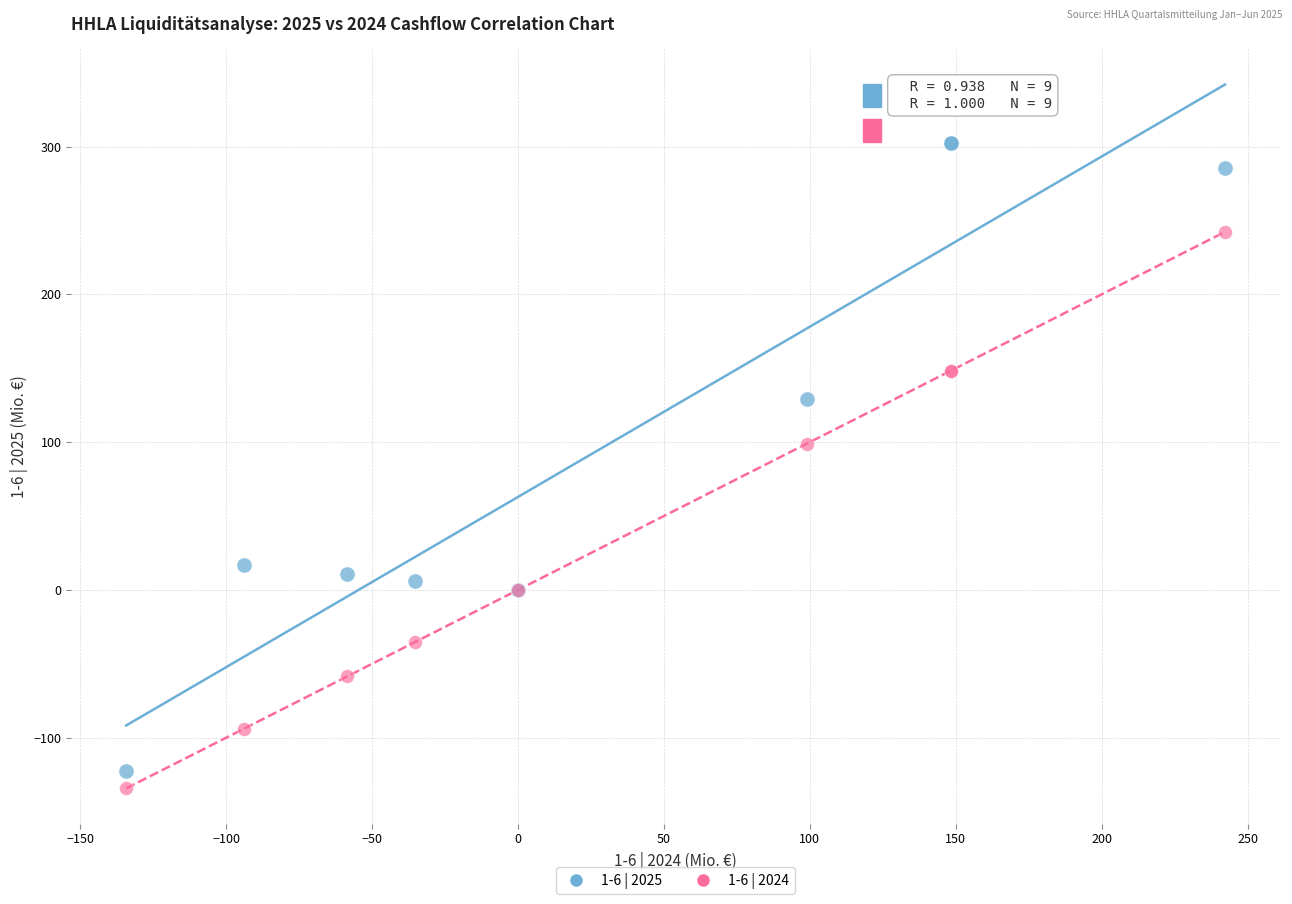

Across all series, what Y value is closest to 84?

99.0